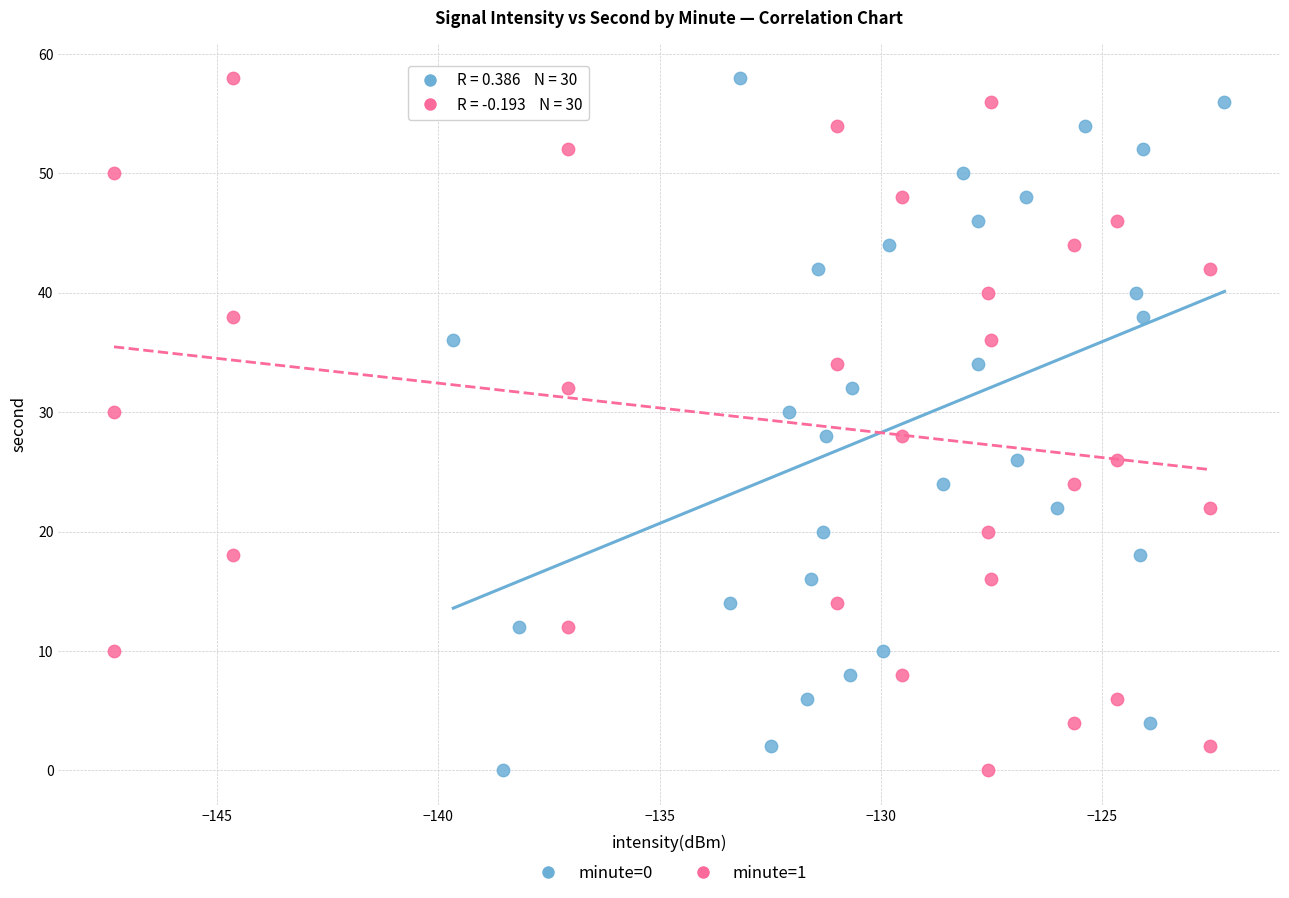

What are all the series names shown in the legend?

minute=0, minute=1